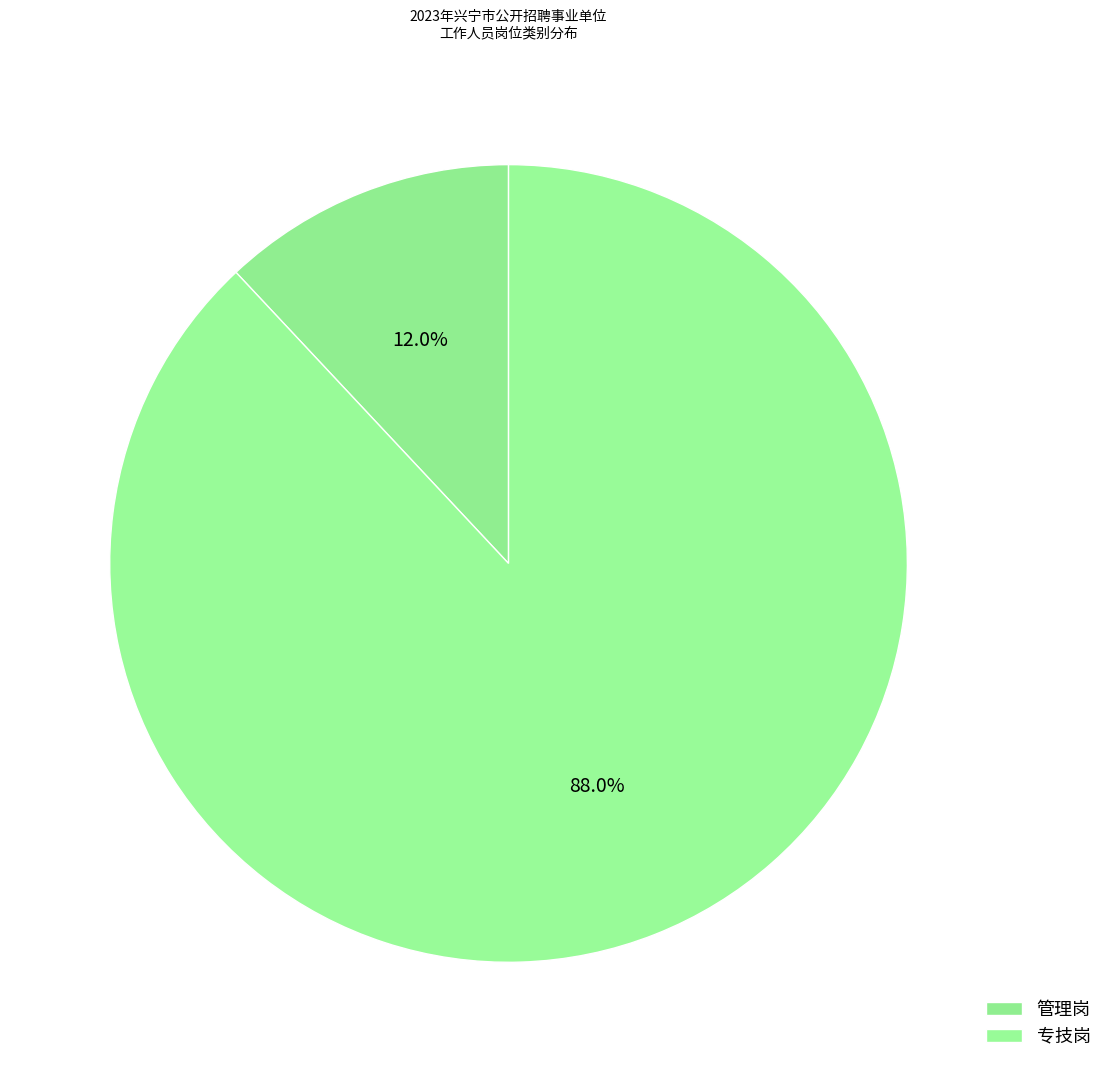

Is 管理岗 the majority of the pie?

No